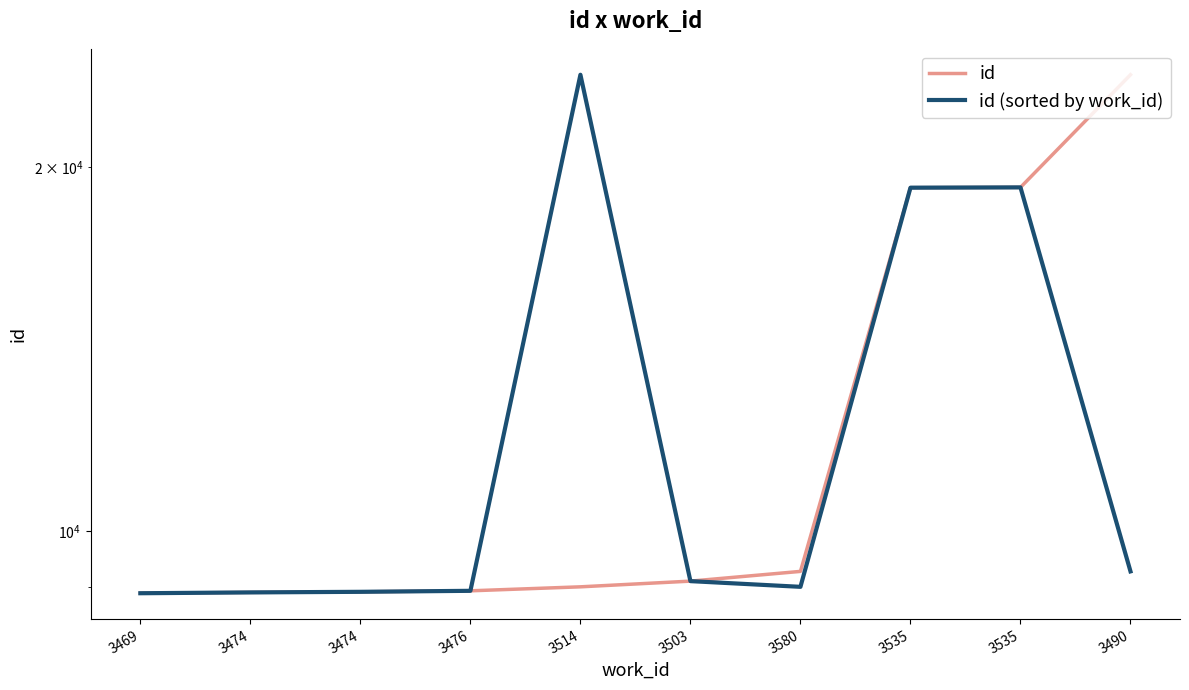

True or false: id and id (sorted by work_id) cross at least once.

False